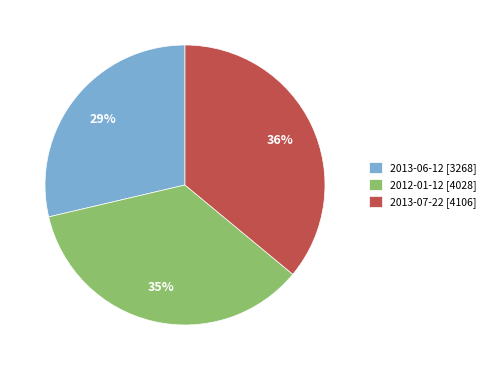

Which slice is the smallest?

2013-06-12